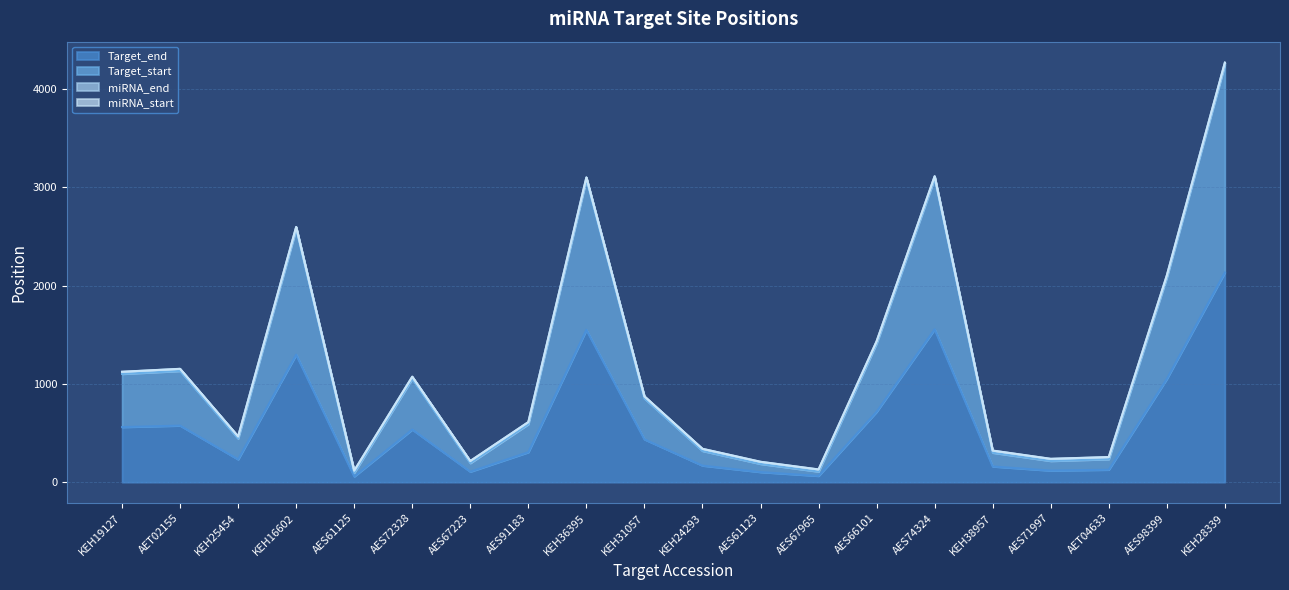

Rank the categories by Target_end value from highest to lowest.

KEH28339, AES74324, KEH36395, KEH16602, AES98399, AES66101, AET02155, KEH19127, AES72328, KEH31057, AES91183, KEH25454, KEH24293, KEH38957, AET04633, AES71997, AES67223, AES61123, AES67965, AES61125